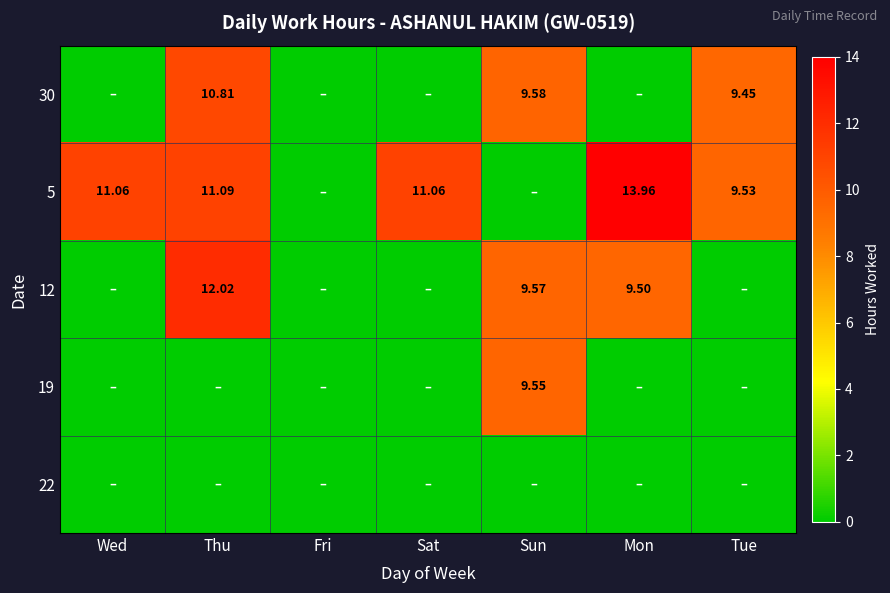

At Mon, list the series in order from largest to smallest.

5, 12, 30, 19, 22